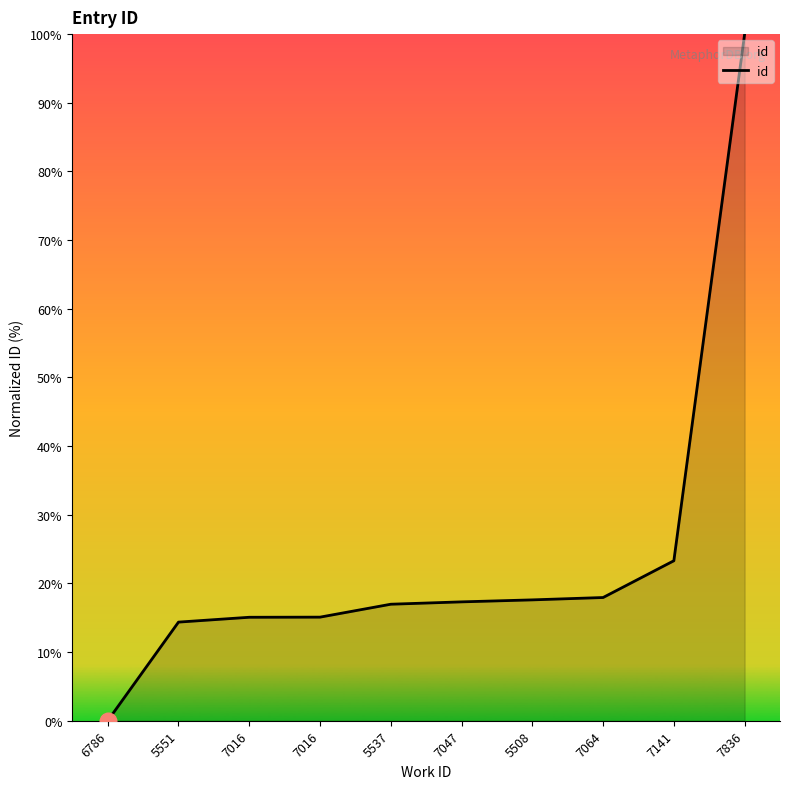

Reading left to right, list all the values displayed in this chart.

0.0	14.4	15.1	15.1	17.0	17.3	17.6	17.9	23.3	100.0